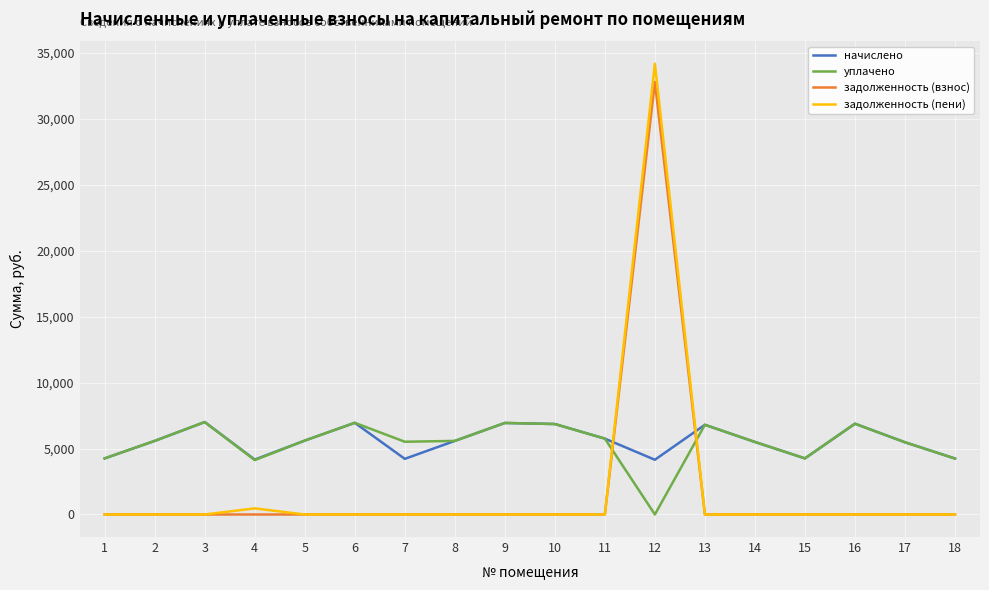

The задолженность (взнос) series shows 56539.4 at 12. True or false?

False